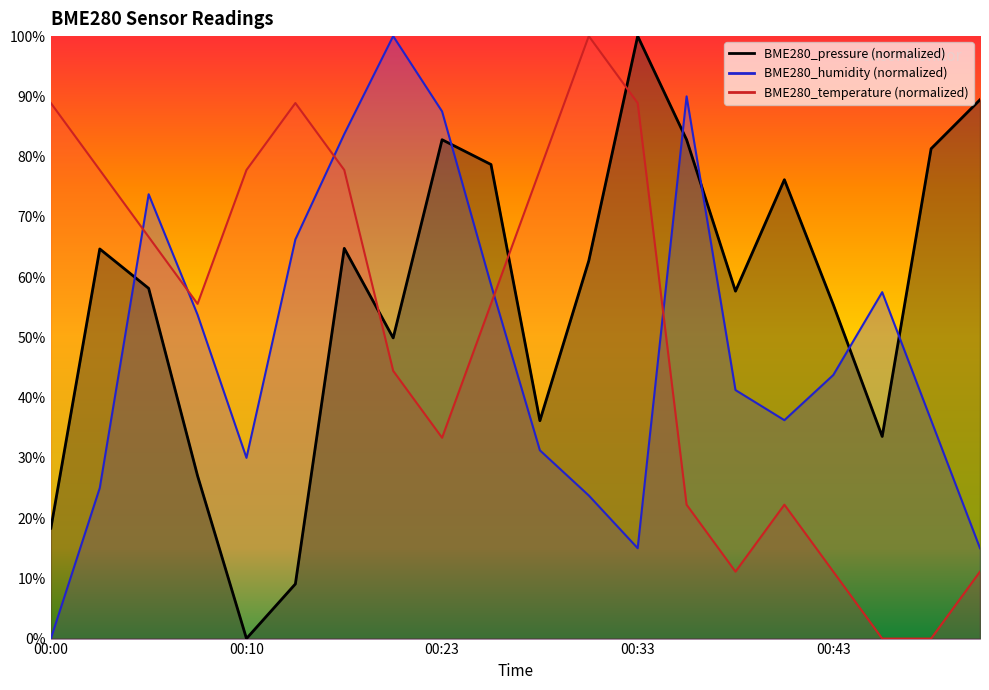

What is the difference between the BME280_temperature values at 00:43 and 00:48?

11.1